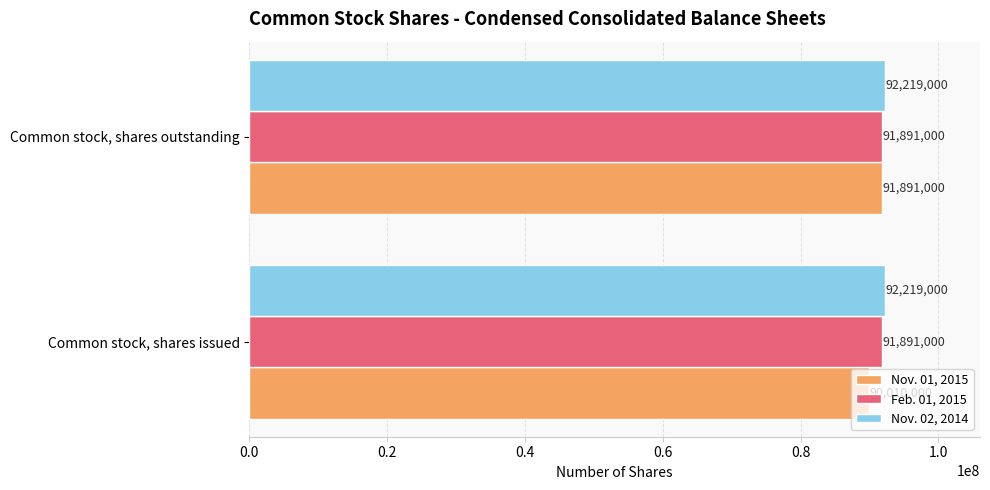

Rank the series by their average value, from lowest to highest.

Nov. 01, 2015, Feb. 01, 2015, Nov. 02, 2014